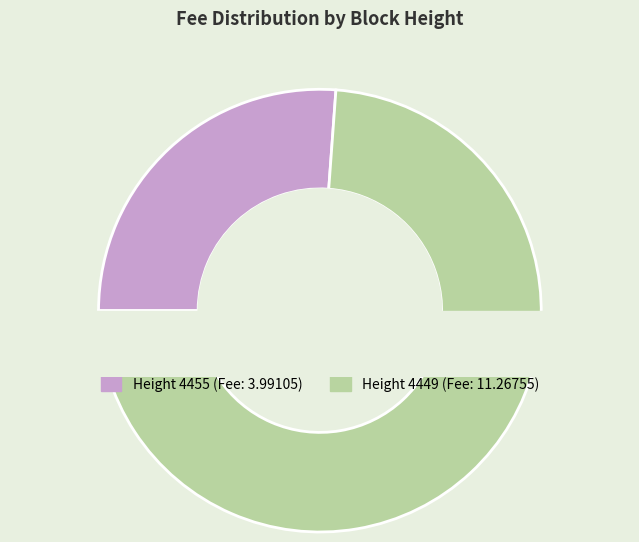

What is the largest slice in the pie chart?

4449